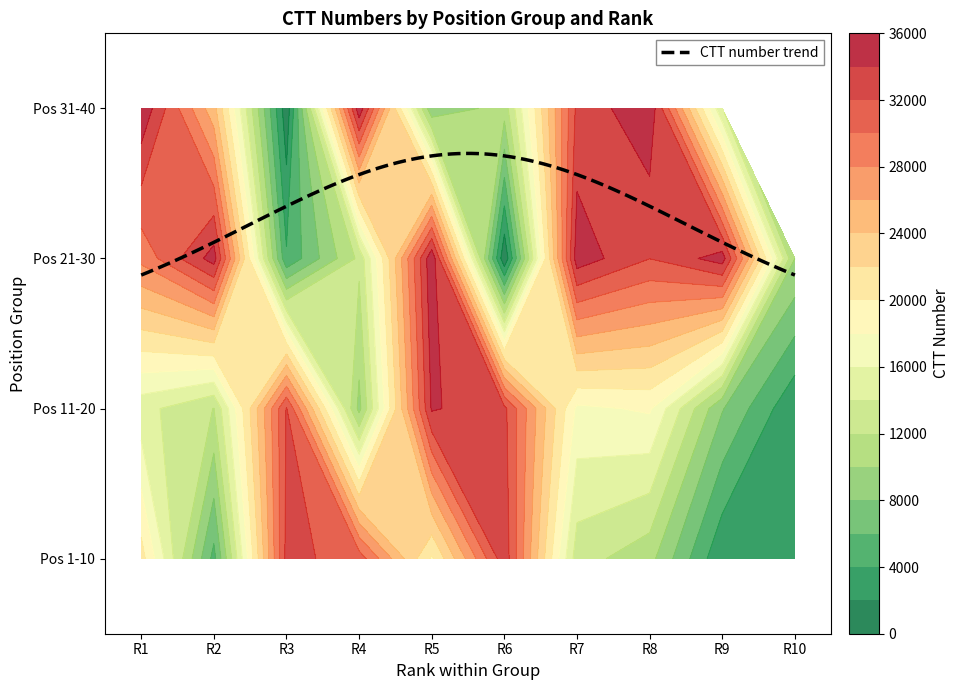

Reading left to right, transcribe all the data shown in this chart.

pos_1_10: 0=20872	1=5344	2=32600	3=31113	4=19683	5=33317	6=12872	7=10697	8=2229	9=3172
pos_11_20: 0=14712	1=11959	2=32132	3=9416	4=34246	5=32497	6=17576	7=18266	8=8150	9=2272
pos_21_30: 0=28566	1=34910	2=4300	3=12465	4=35598	5=280	6=35176	7=32026	8=34987	9=10005
pos_31_40: 0=35663	1=24711	2=617	3=35425	4=8394	5=10894	6=32541	7=35624	8=14111	9=0